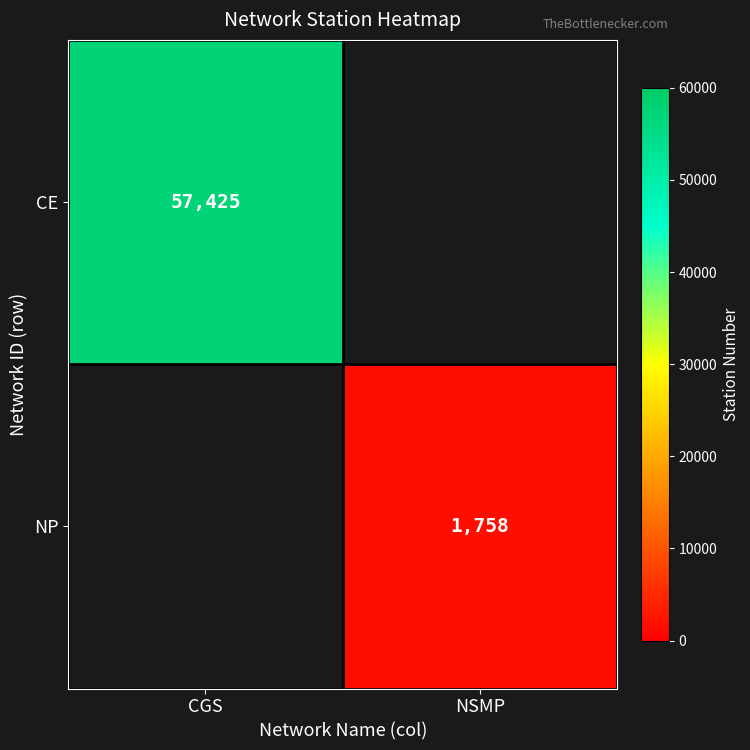

How many data points does each series have?

2